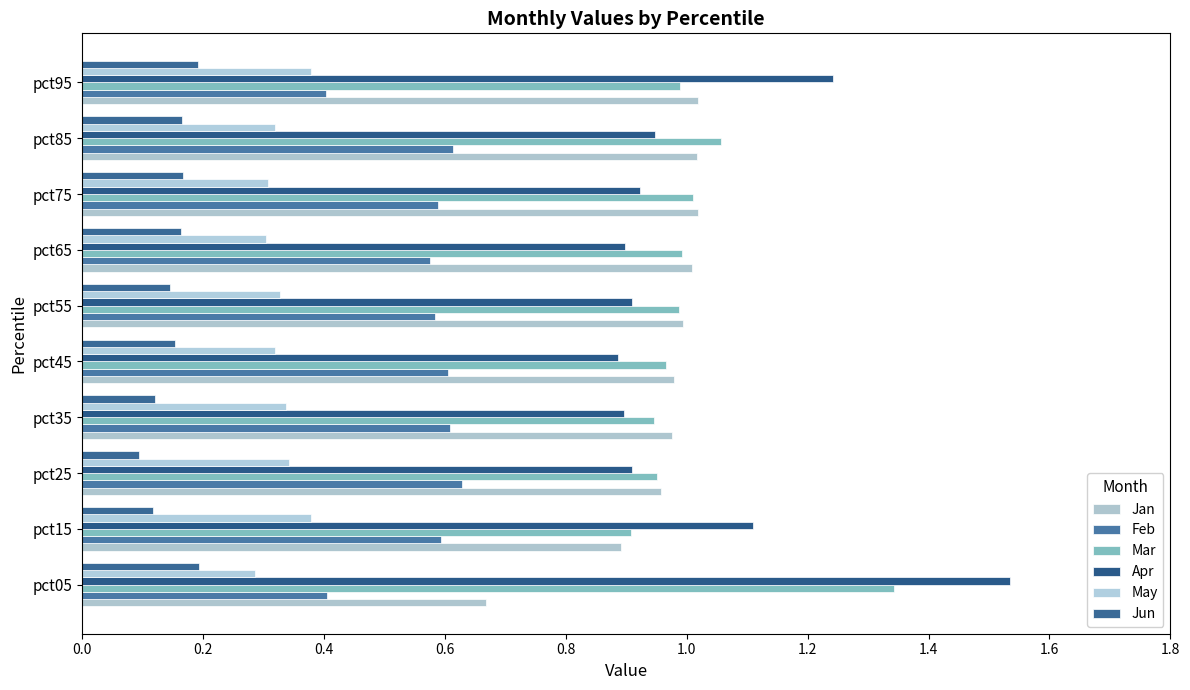

Reading left to right, list all the values displayed in this chart.

Jan: 0.7	0.9	1.0	1.0	1.0	1.0	1.0	1.0	1.0	1.0
Feb: 0.4	0.6	0.6	0.6	0.6	0.6	0.6	0.6	0.6	0.4
Mar: 1.3	0.9	1.0	0.9	1.0	1.0	1.0	1.0	1.1	1.0
Apr: 1.5	1.1	0.9	0.9	0.9	0.9	0.9	0.9	0.9	1.2
May: 0.3	0.4	0.3	0.3	0.3	0.3	0.3	0.3	0.3	0.4
Jun: 0.2	0.1	0.1	0.1	0.2	0.1	0.2	0.2	0.2	0.2